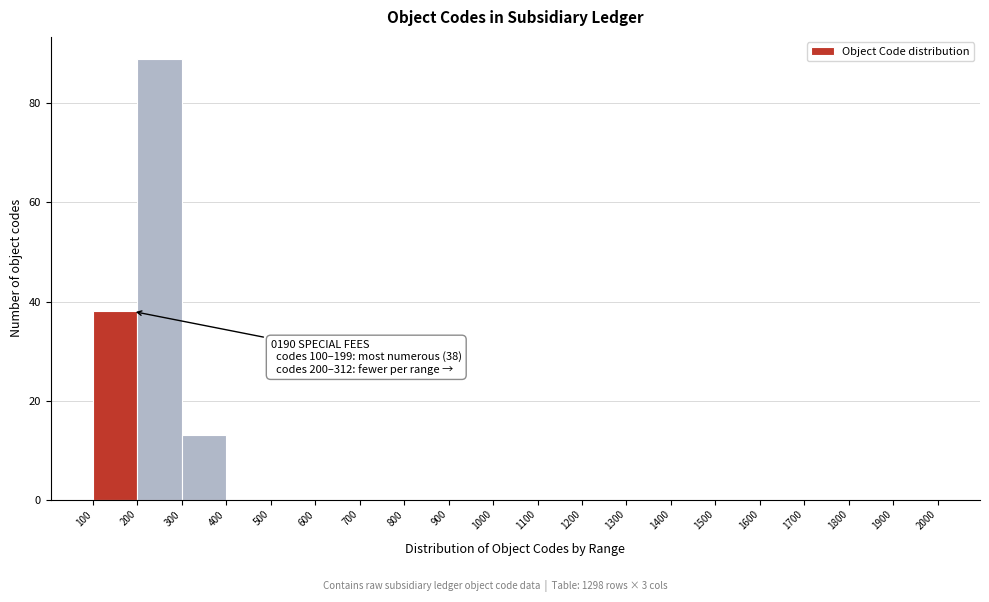

Over which range of the x-axis is the bar tallest?

200 to 300